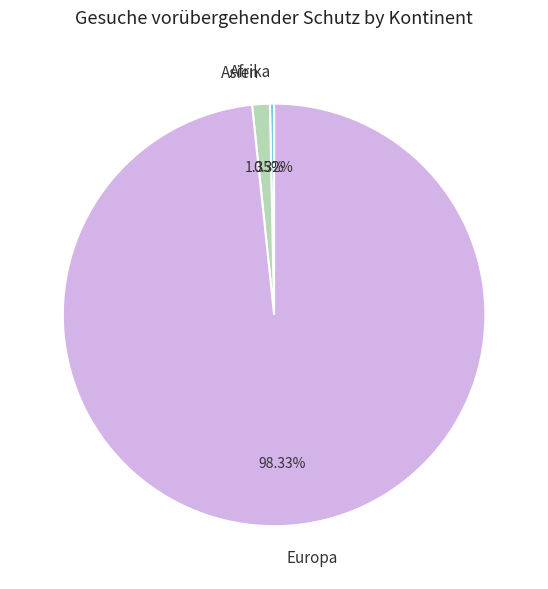

Is the sum of Europa and Asien greater than half?

Yes